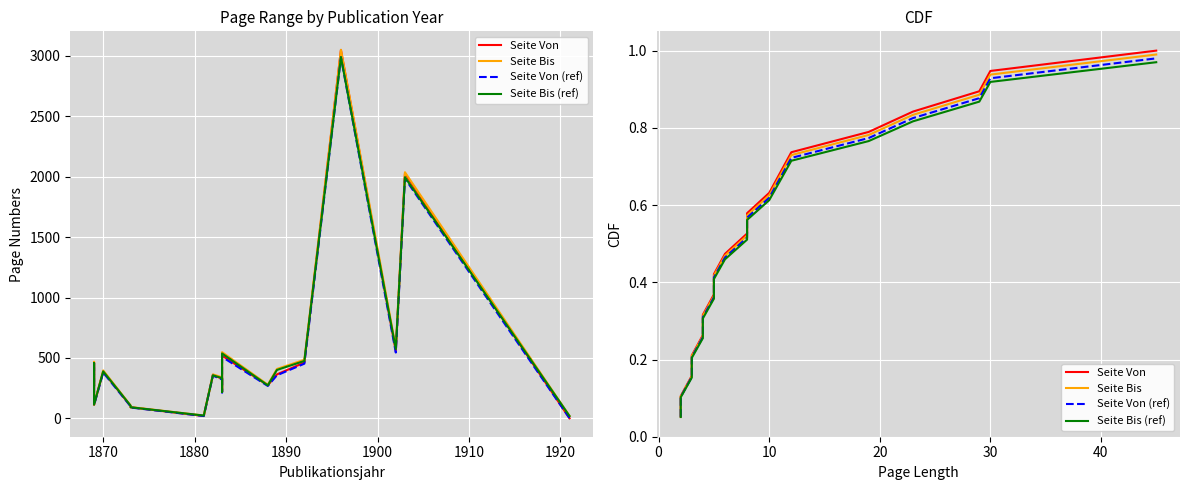

What is the label of the 18th point from the right?

1870